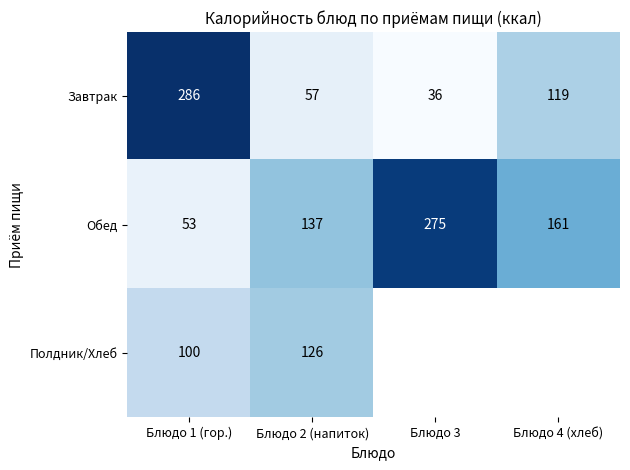

Which category has the lowest value in the Завтрак series?

Блюдо 3